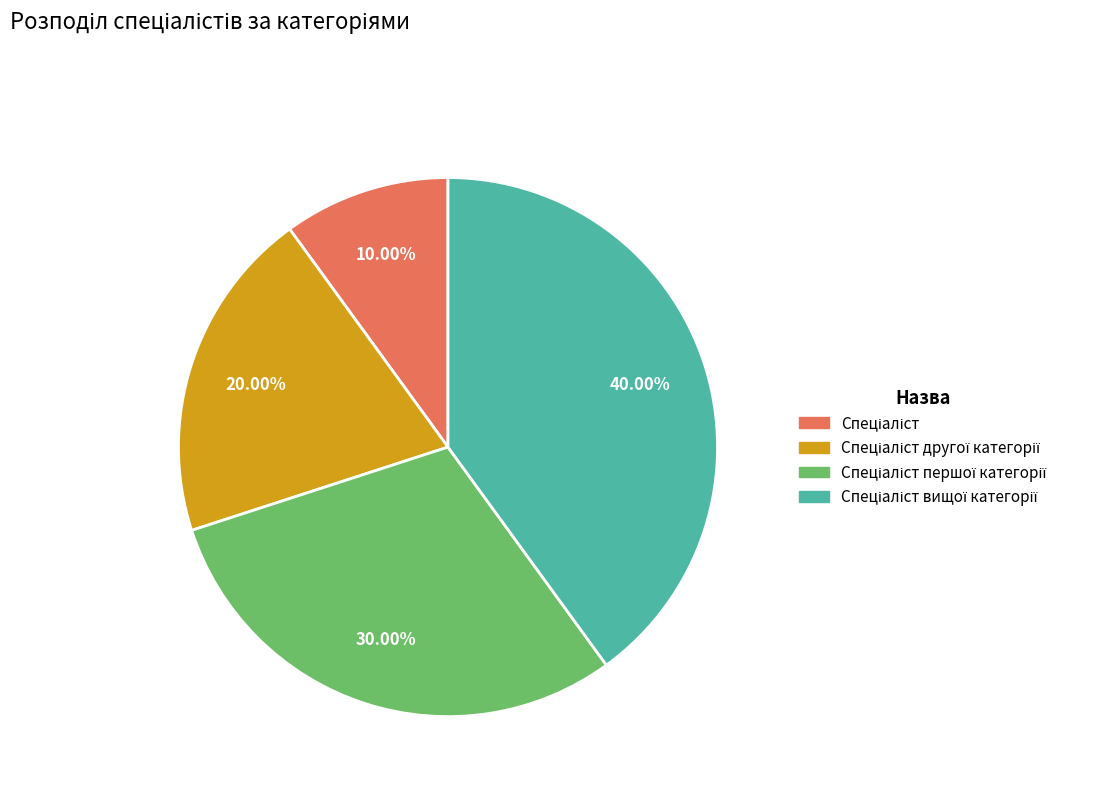

Is there a majority slice in this chart?

No